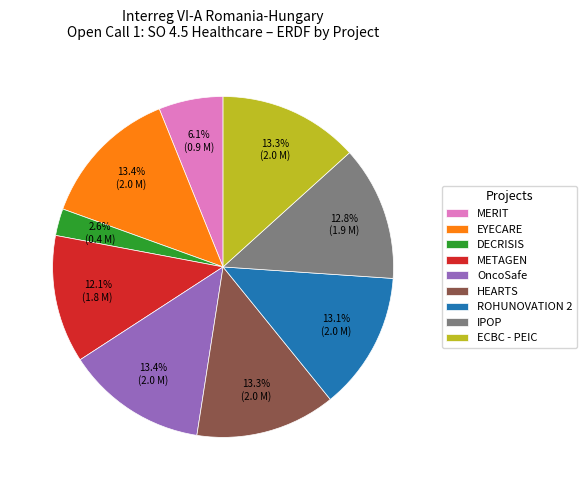

Between IPOP and MERIT, which is larger?

IPOP